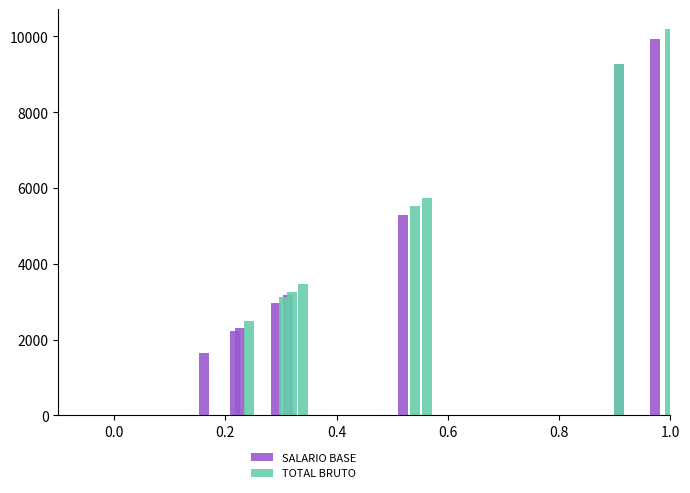

How many data points in TOTAL BRUTO are less than 5522?

4